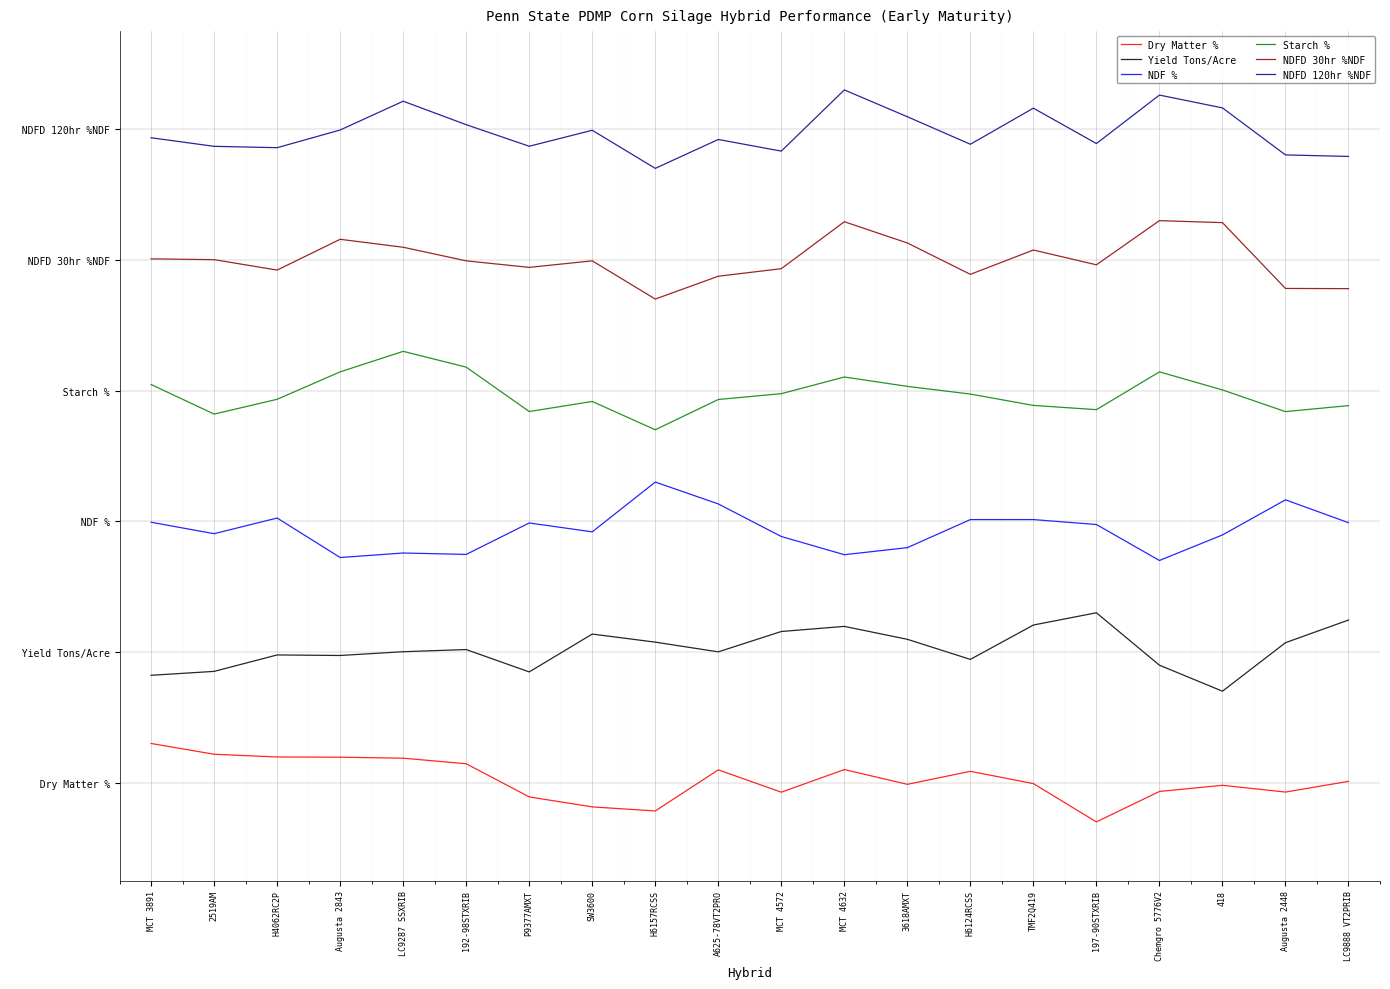

At which label is NDFD 30hr %NDF closest to 80?

2519AM